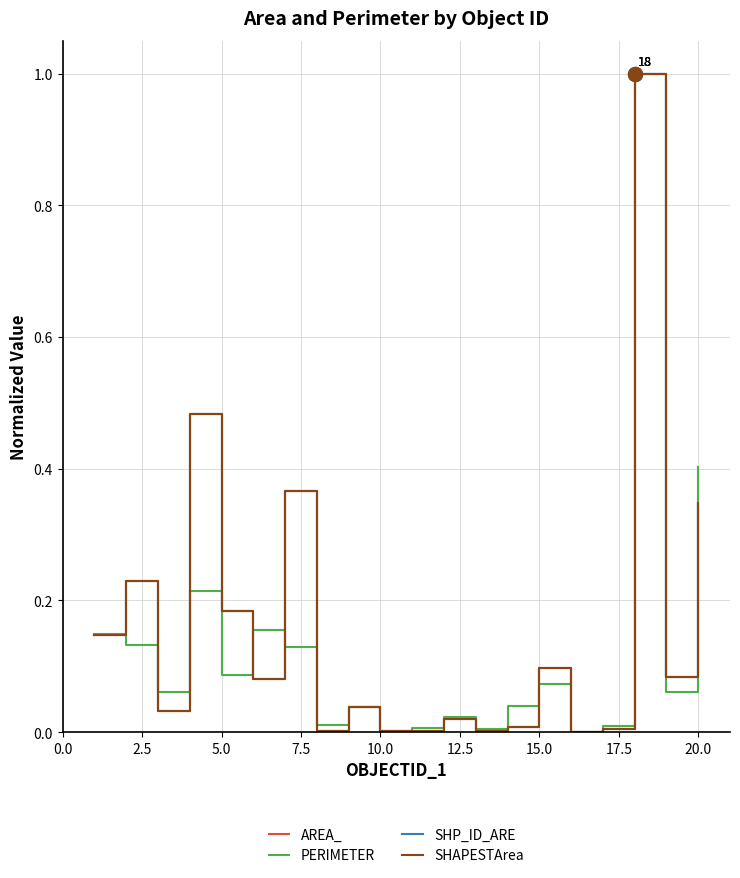

What is the greatest value displayed?

1.0